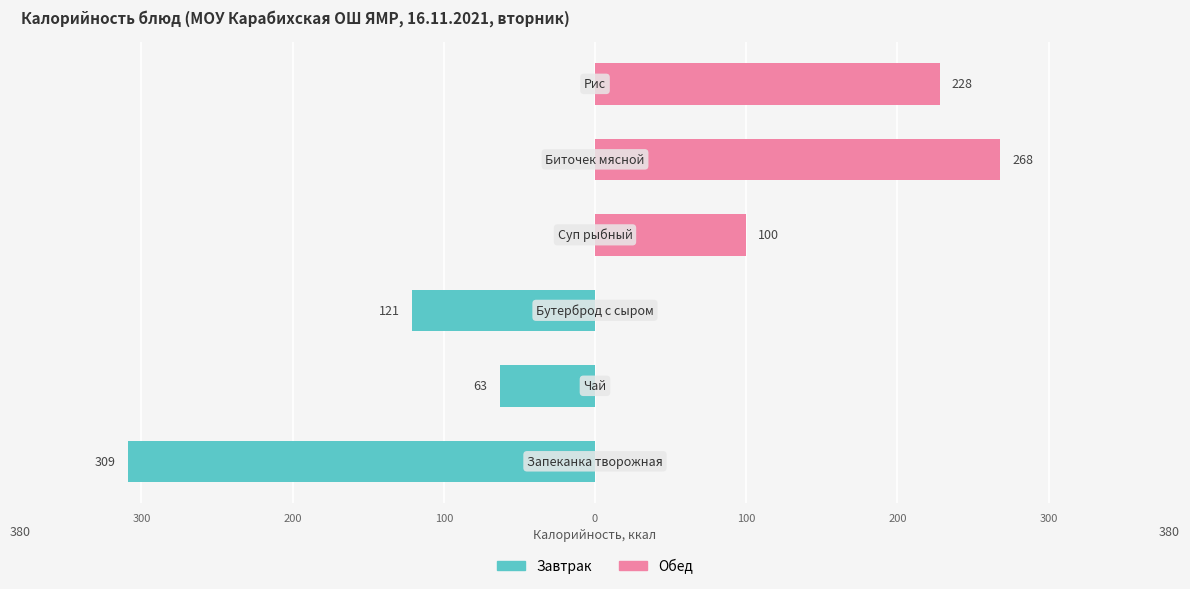

What are all the series names shown in the legend?

Завтрак, Обед